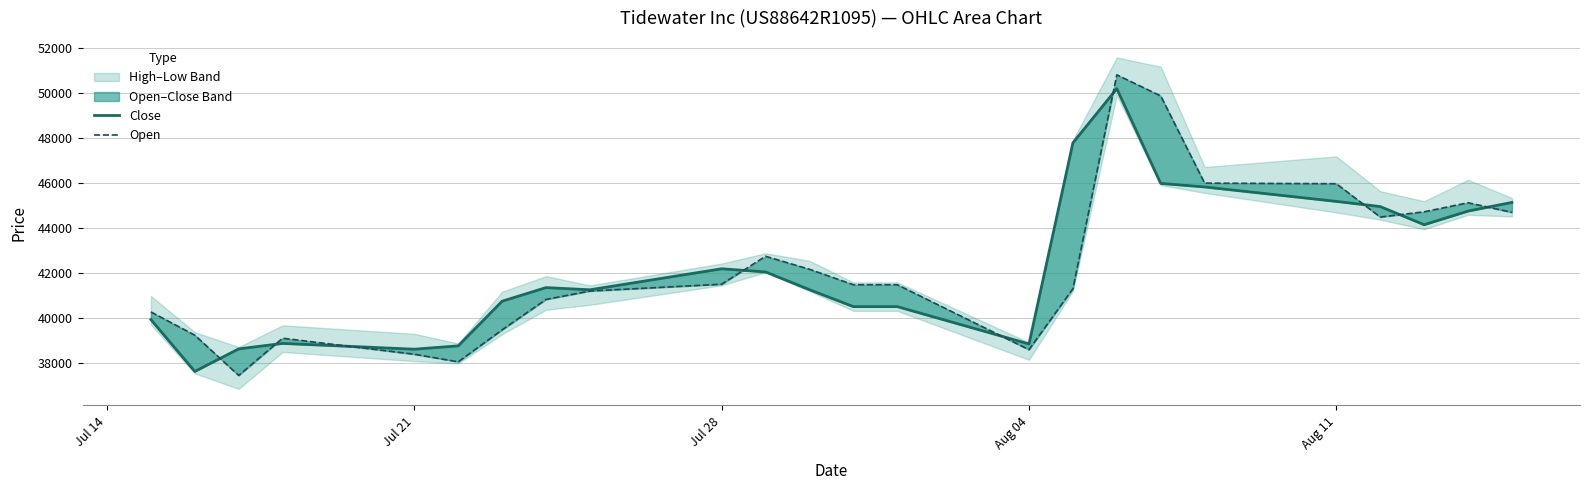

What is the total value across all series at Aug 11?

91179